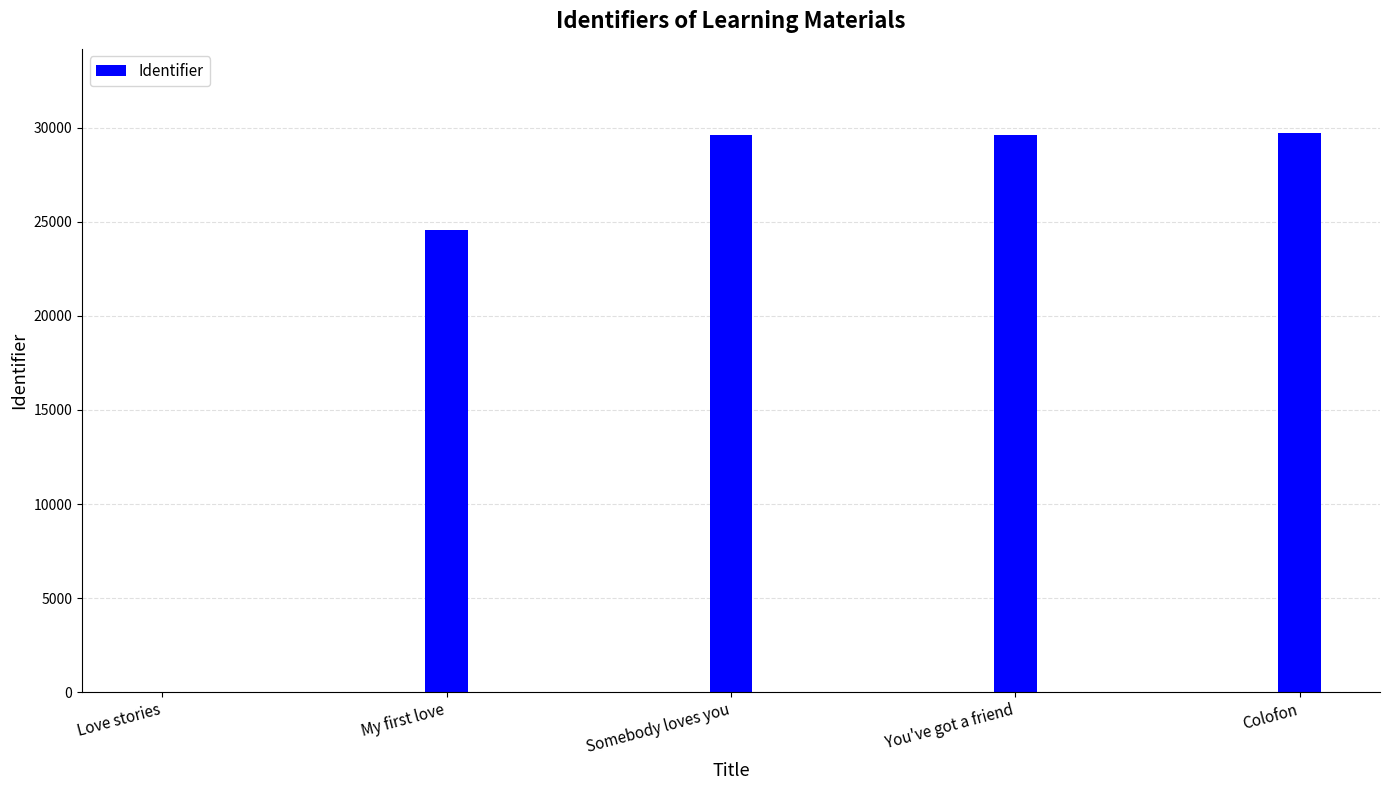

The chart shows a value of 44377 at You've got a friend. True or false?

False